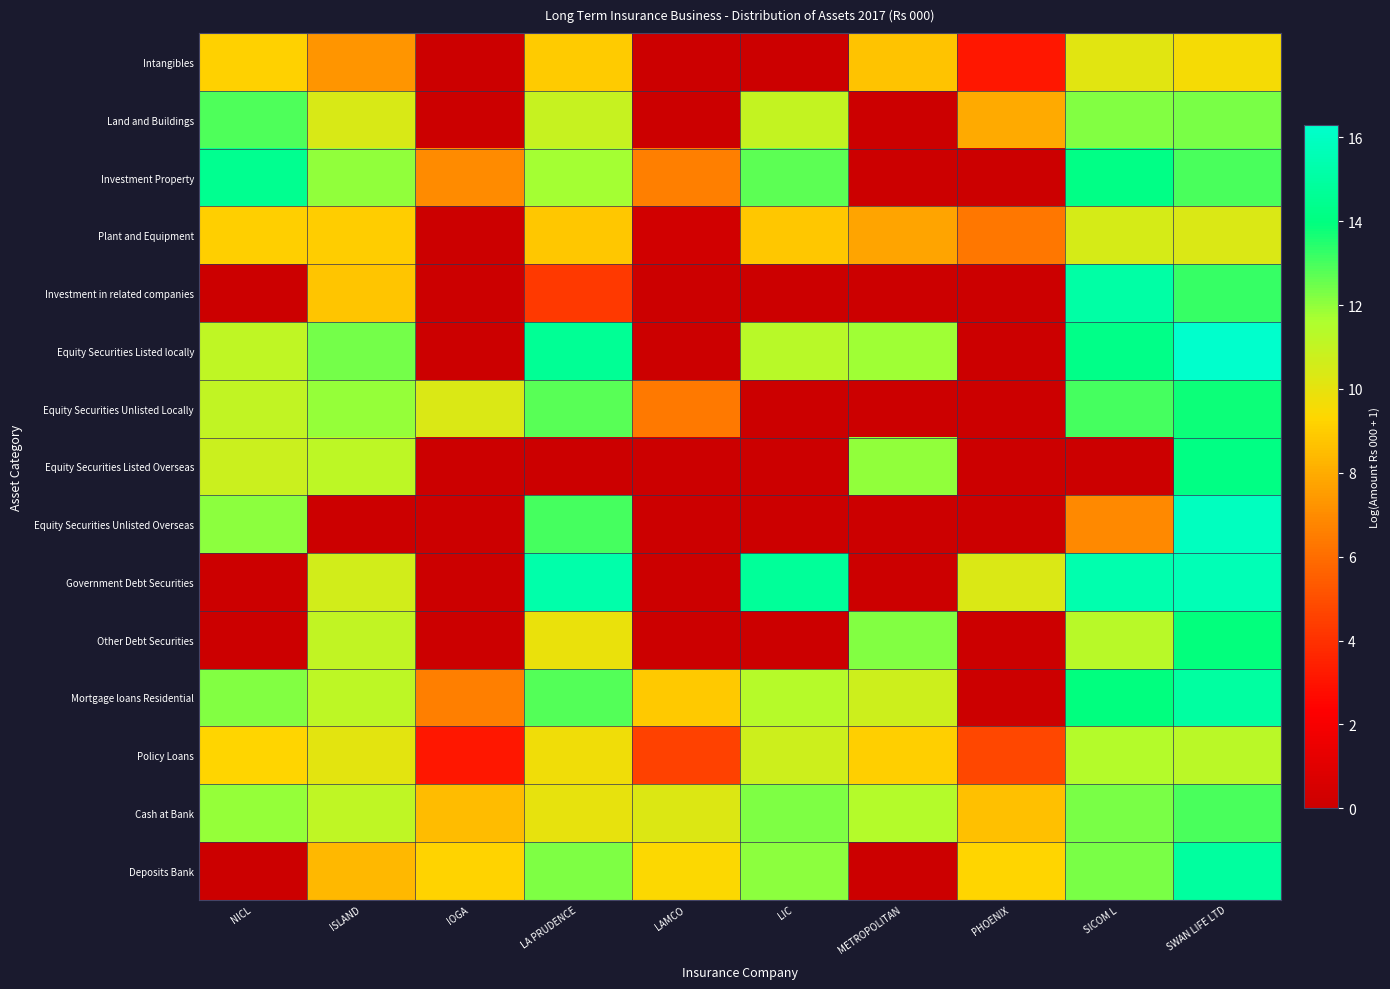

Between LAMCO and LIC, which series saw the biggest shift?

Government Debt Securities